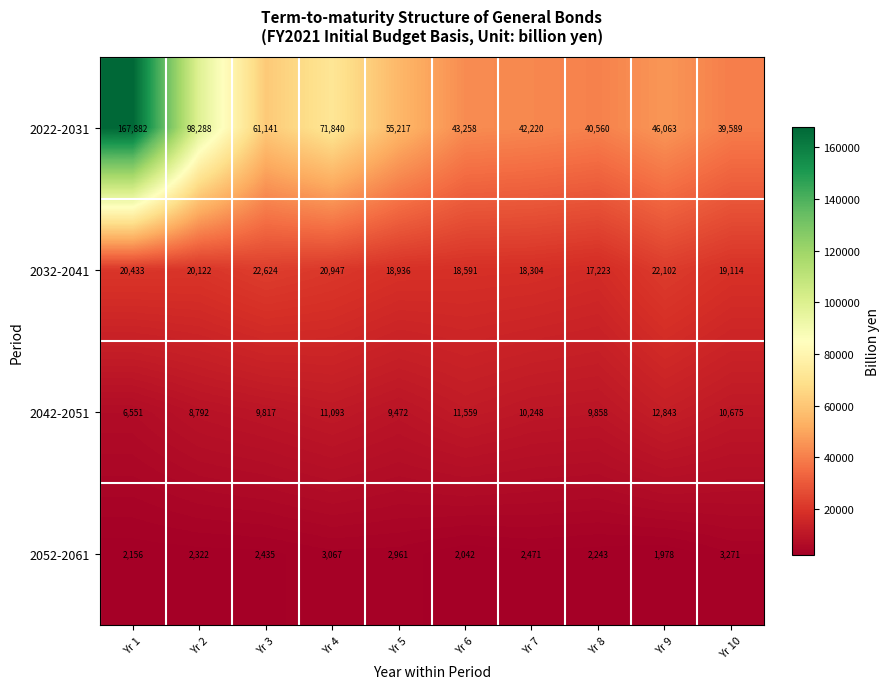

Rank the series by their maximum value, from highest to lowest.

2022-2031, 2032-2041, 2042-2051, 2052-2061